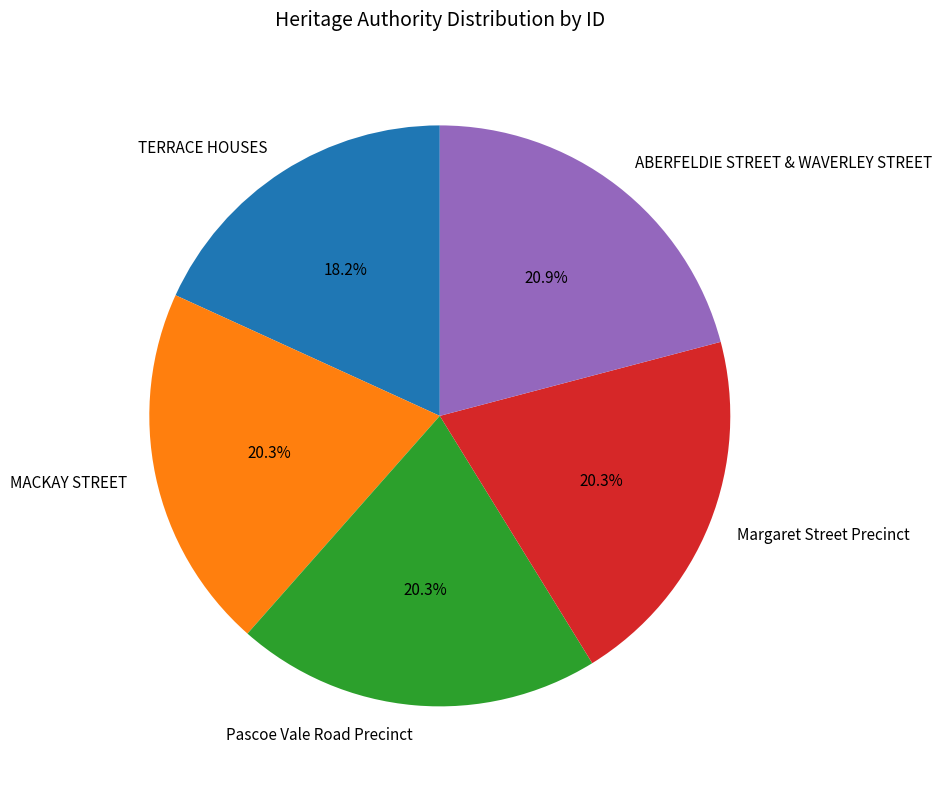

Is there a majority slice in this chart?

No